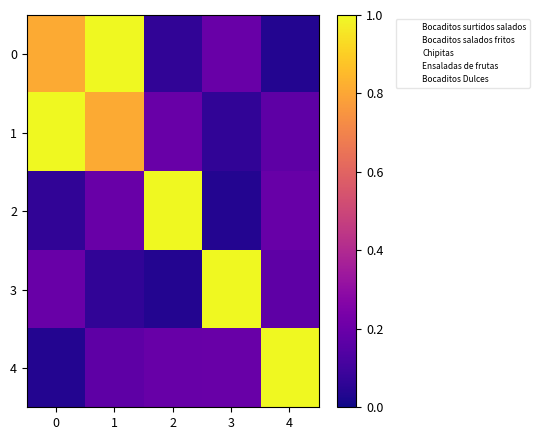

Which series has the largest total across all categories?

row_1